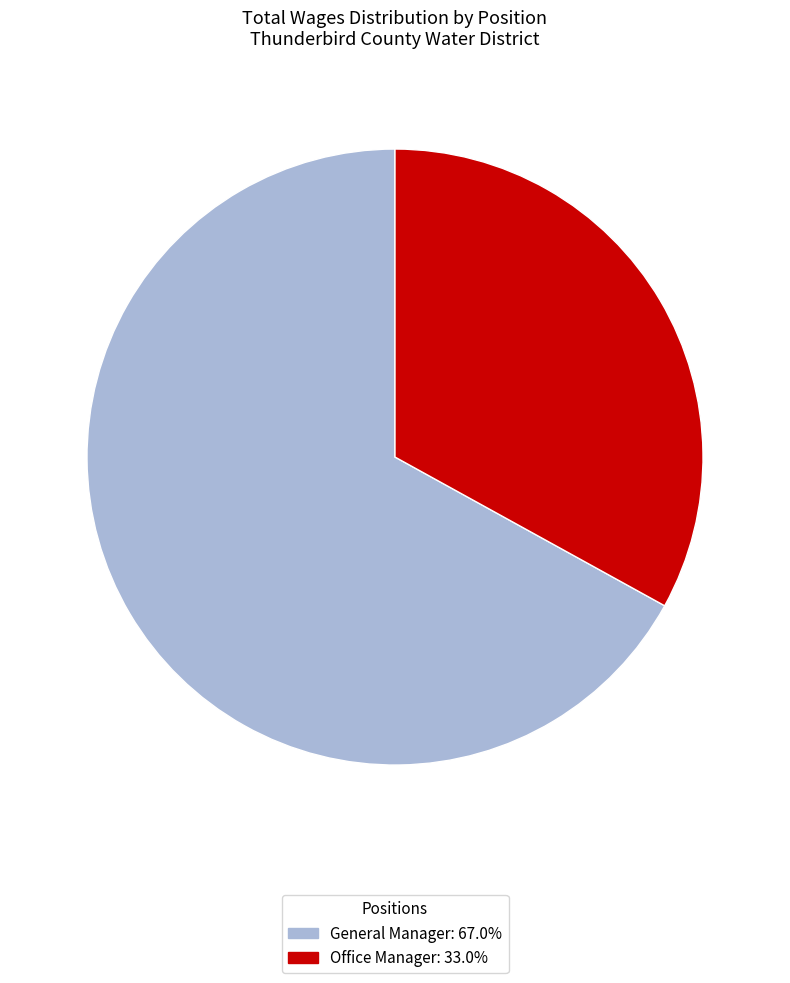

Which has a higher value, General Manager or Office Manager?

General Manager